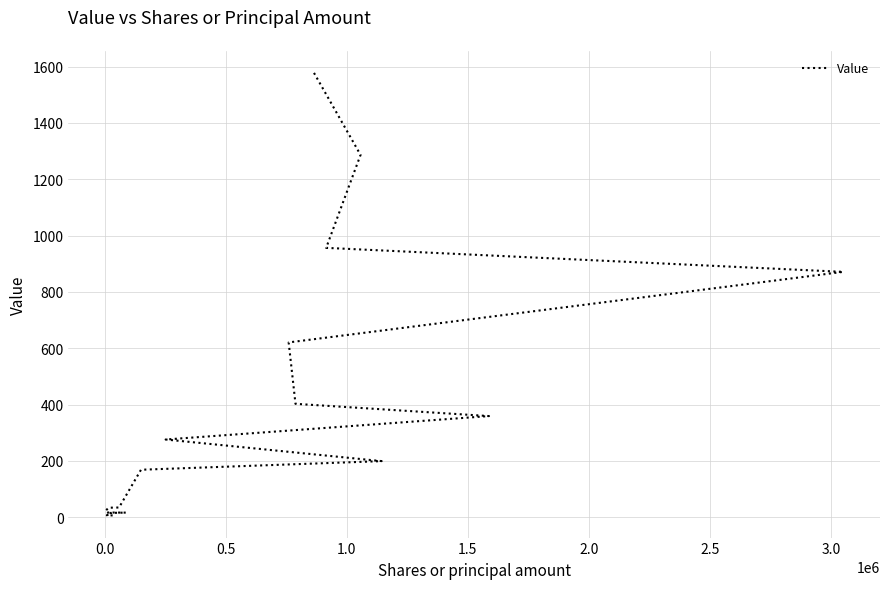

What position from the left is 1.5?

5